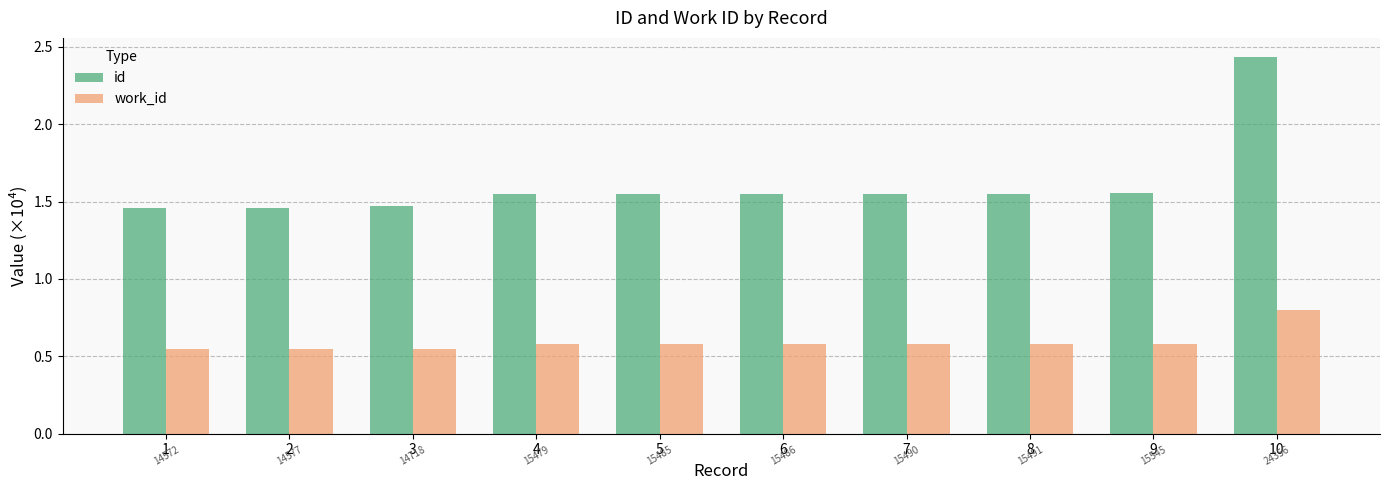

What is the difference between the highest and lowest values at 8?

1.0